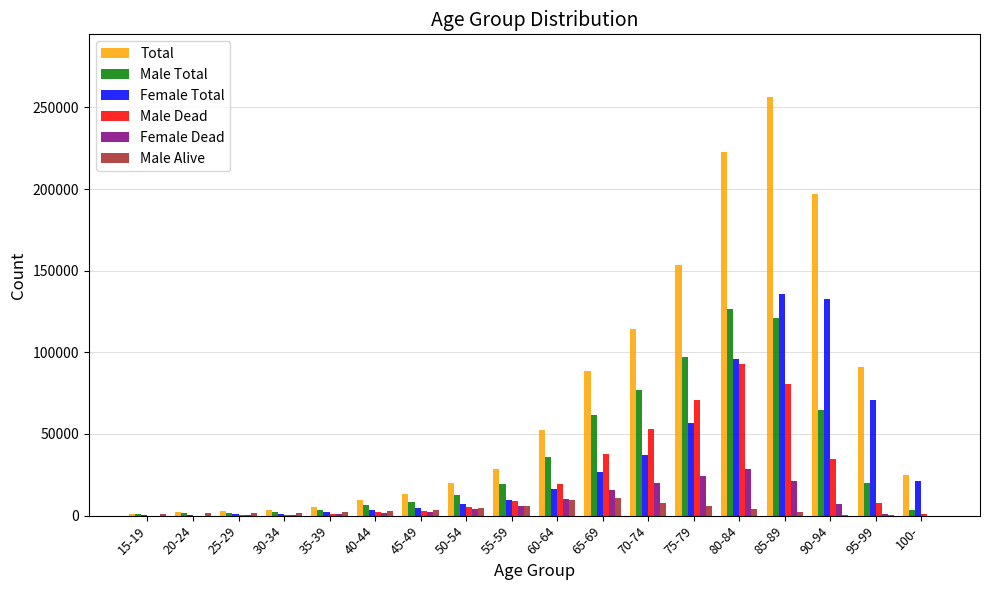

Which series changed the most between 20-24 and 60-64?

Total